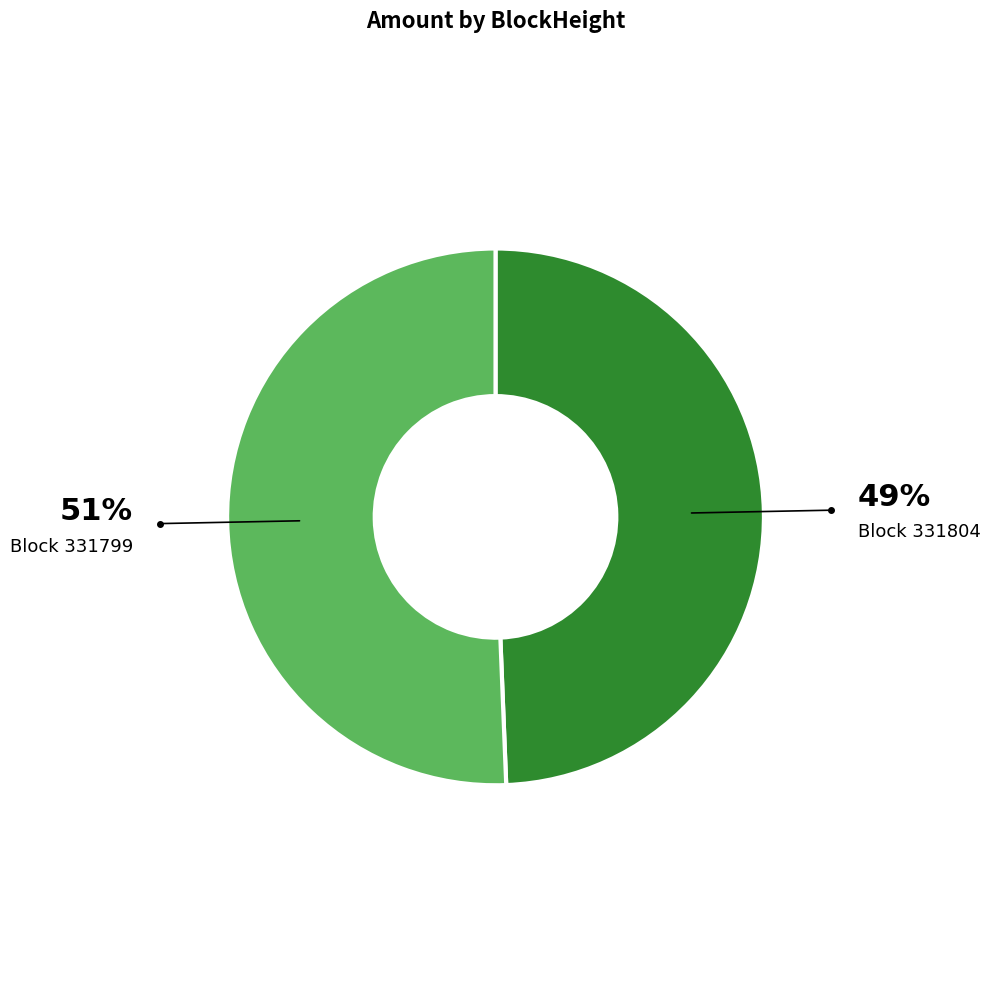

Is there any slice that represents more than half of the pie?

Yes